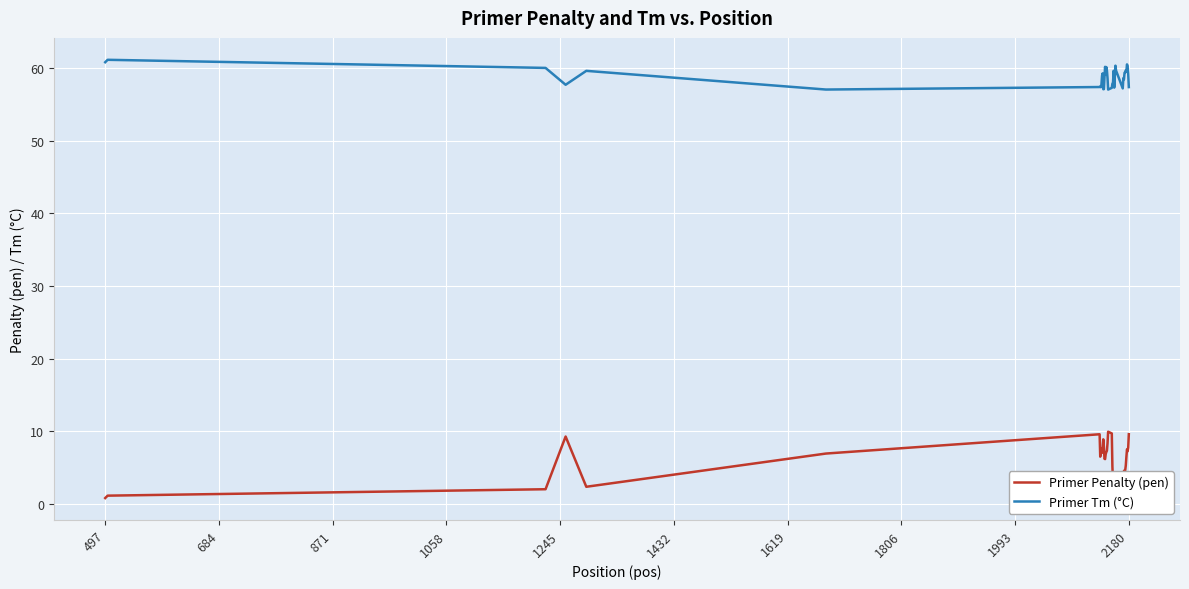

Is this an area chart (filled region under the line)?

No